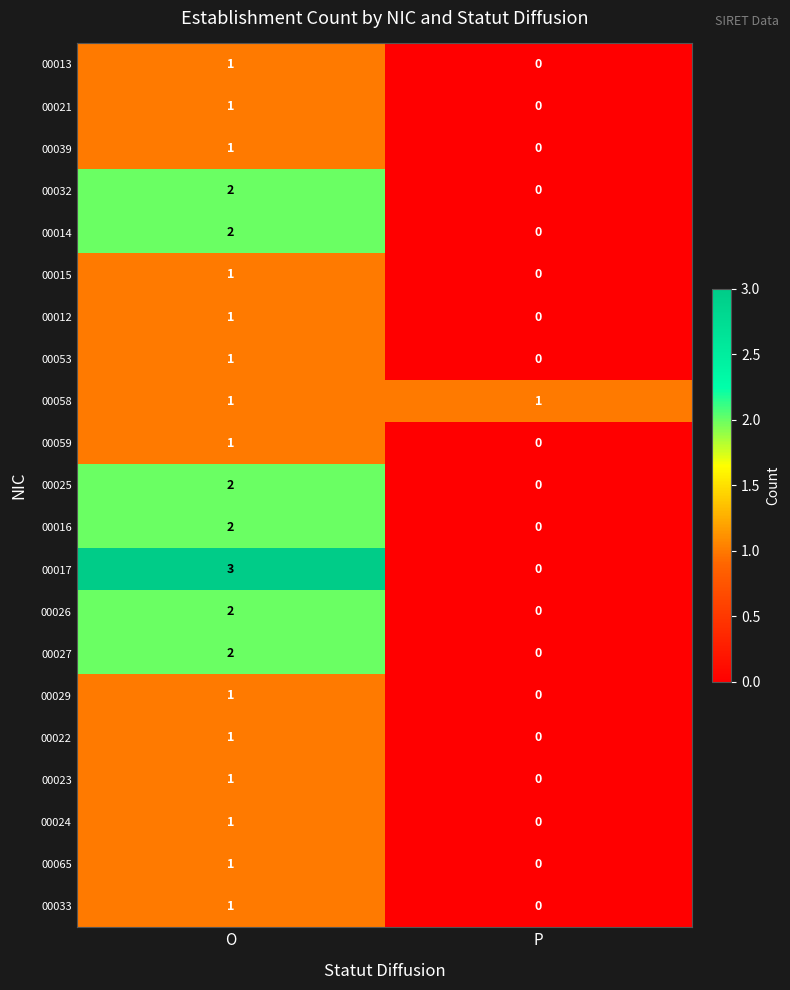

What is the spread (max minus min) of values at O?

2